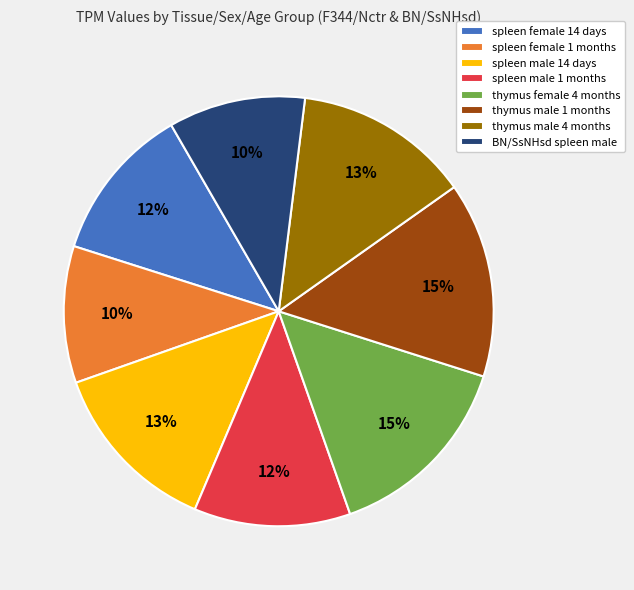

How many slices are in this pie chart?

8